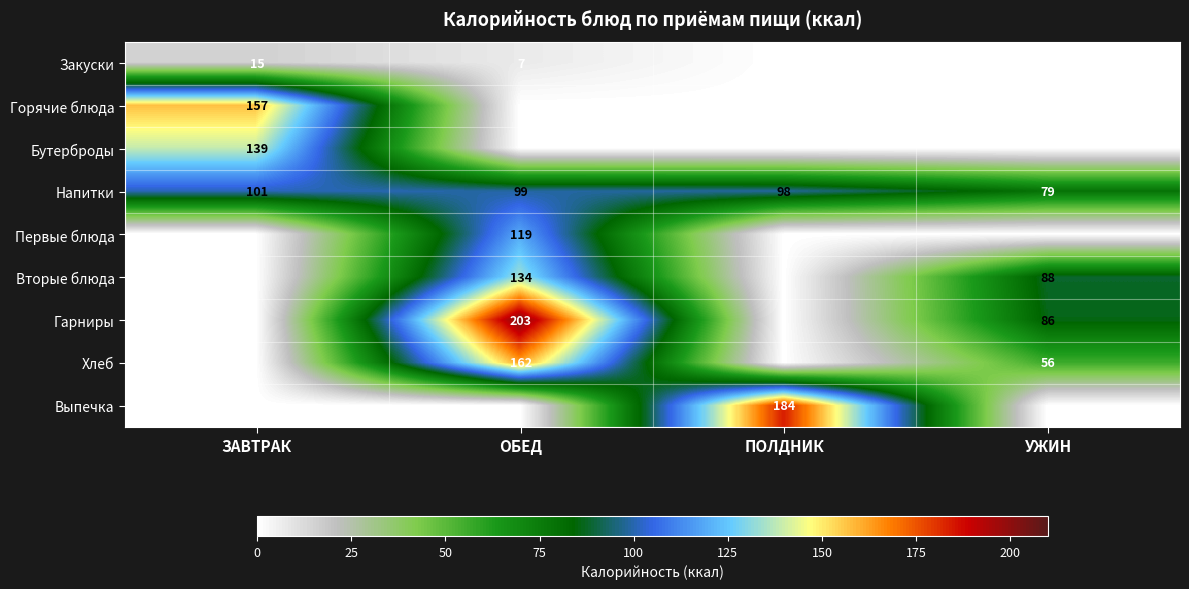

The Хлеб series shows 65 at ОБЕД. True or false?

False